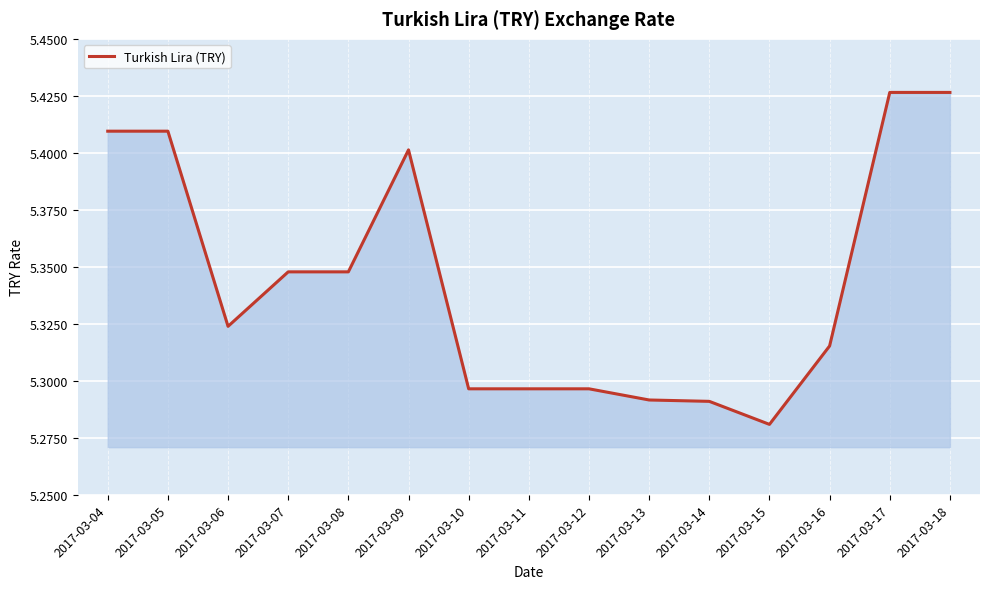

What is the sum of all values?

80.2